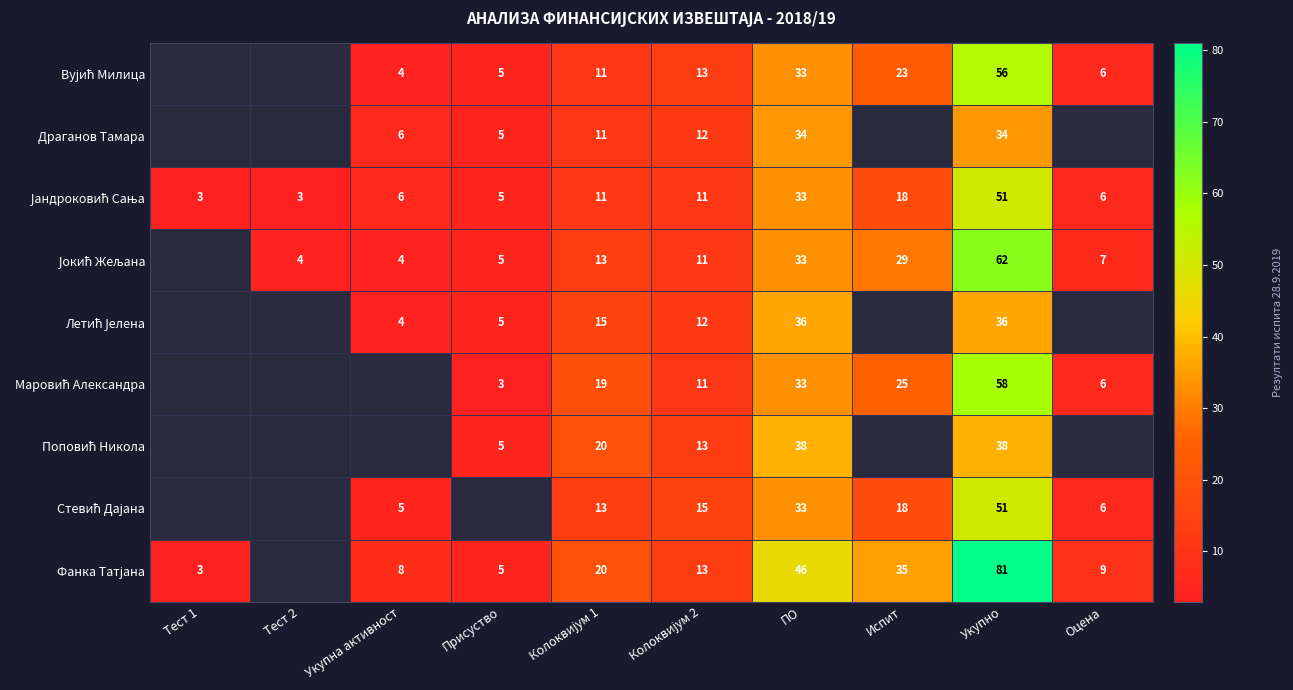

What is the difference between the highest and lowest values at ПО?

13